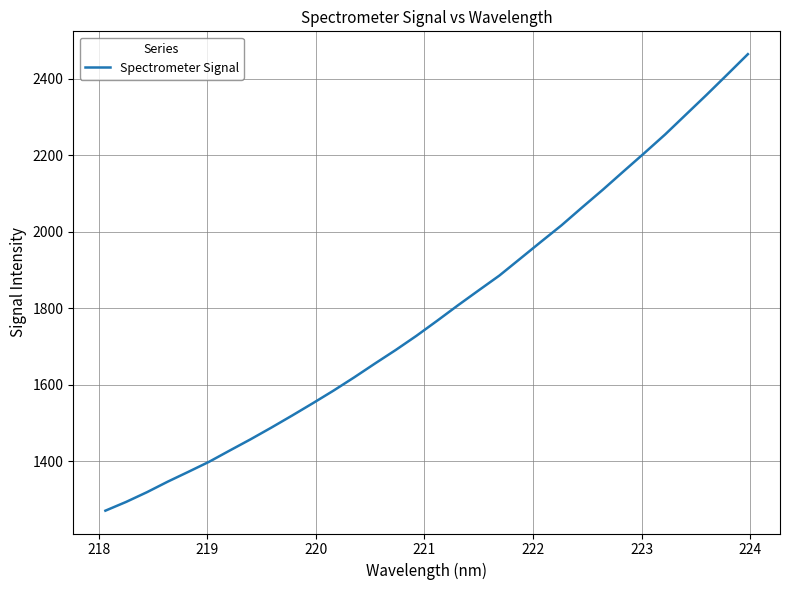

What is the difference between the maximum and minimum values?

1193.5